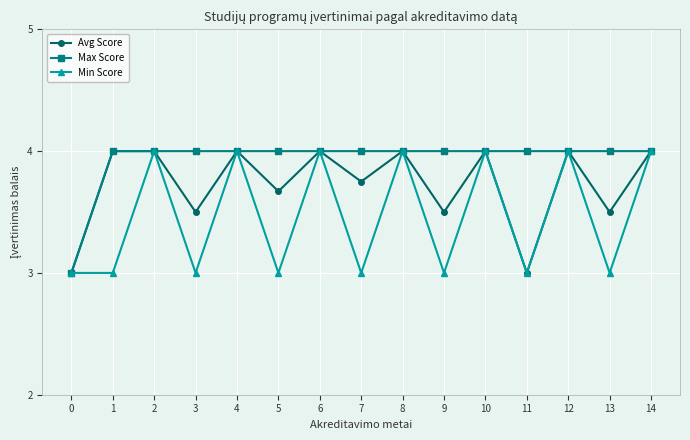

What is the maximum value shown in the chart?

4.0